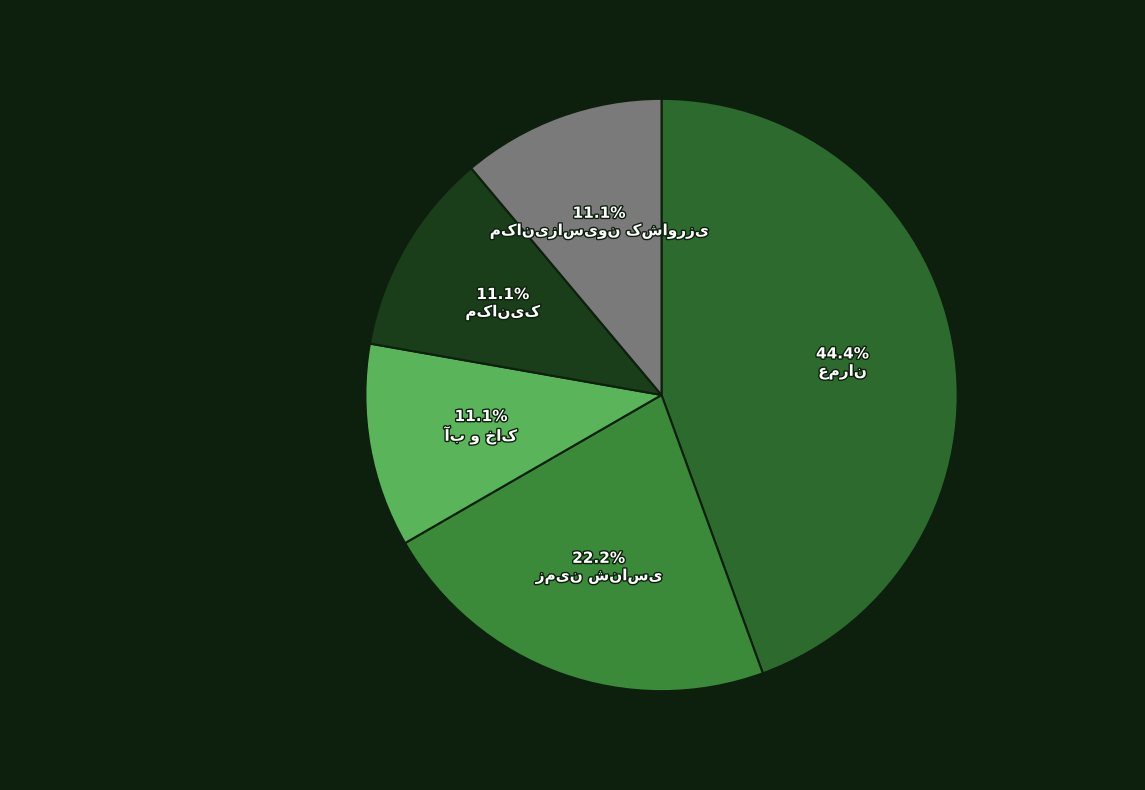

Count the number of slices in the pie.

5